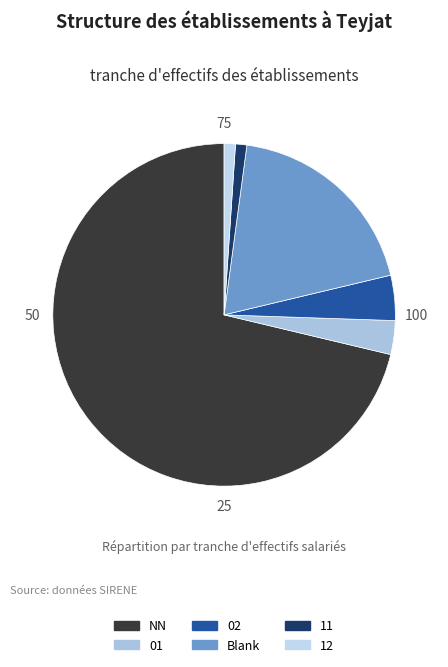

To the nearest percent, what percentage of the pie is NN?

71%